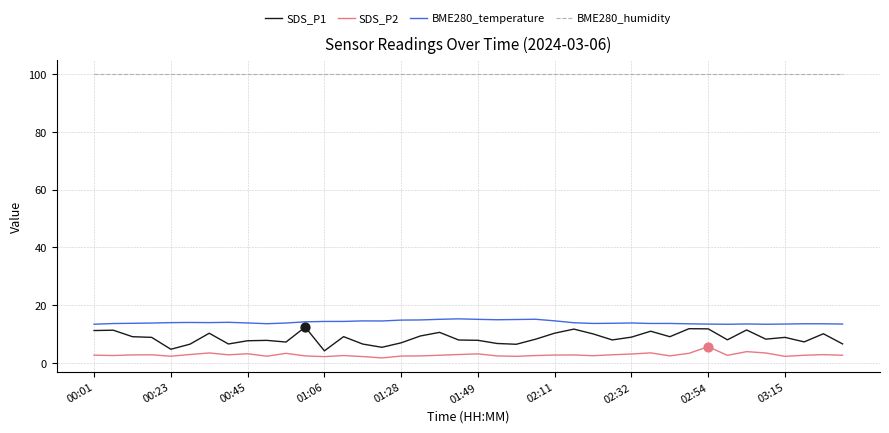

Which series has the largest total across all categories?

BME280_humidity